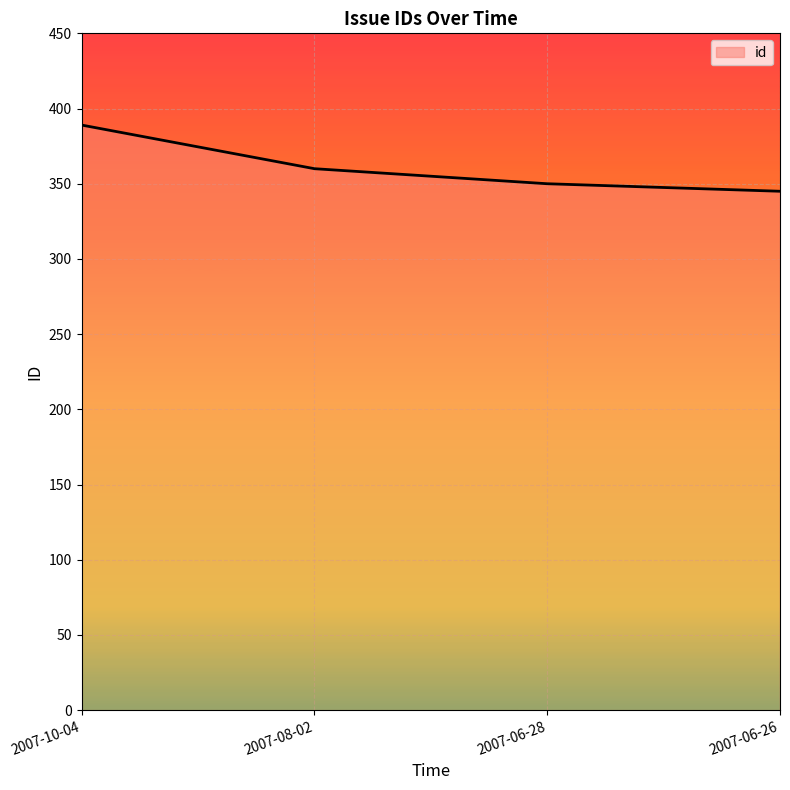

True or false: the data has more than 2 interior local peaks.

False